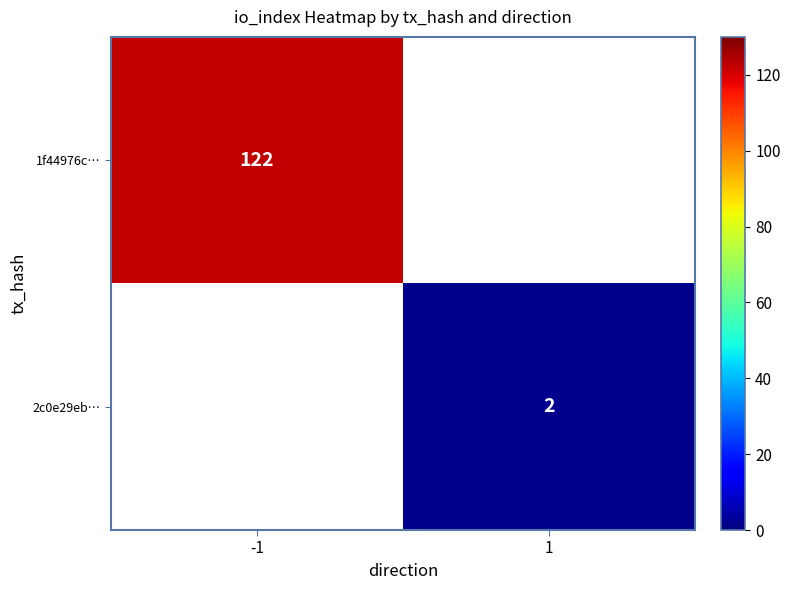

How many data points does each series have?

2